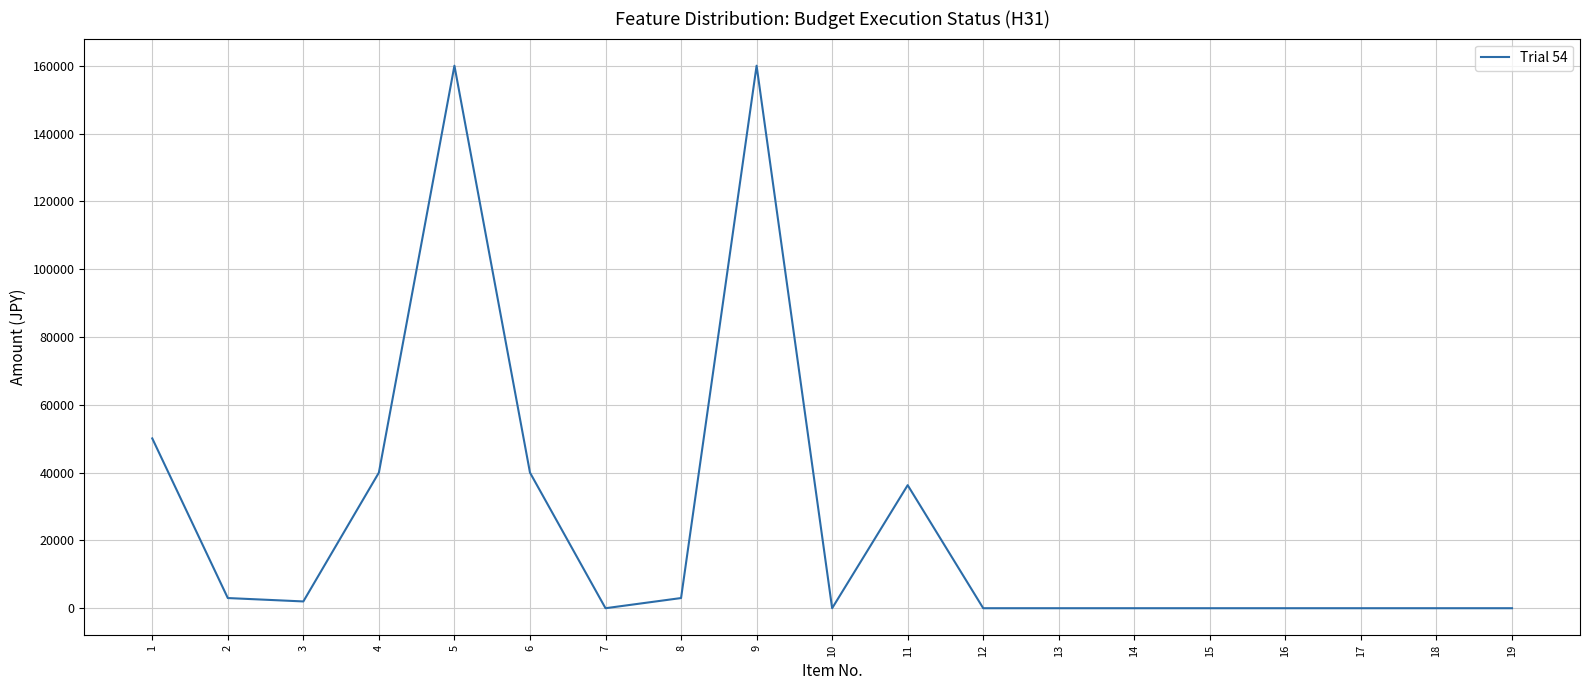

What is the greatest value displayed?

160000